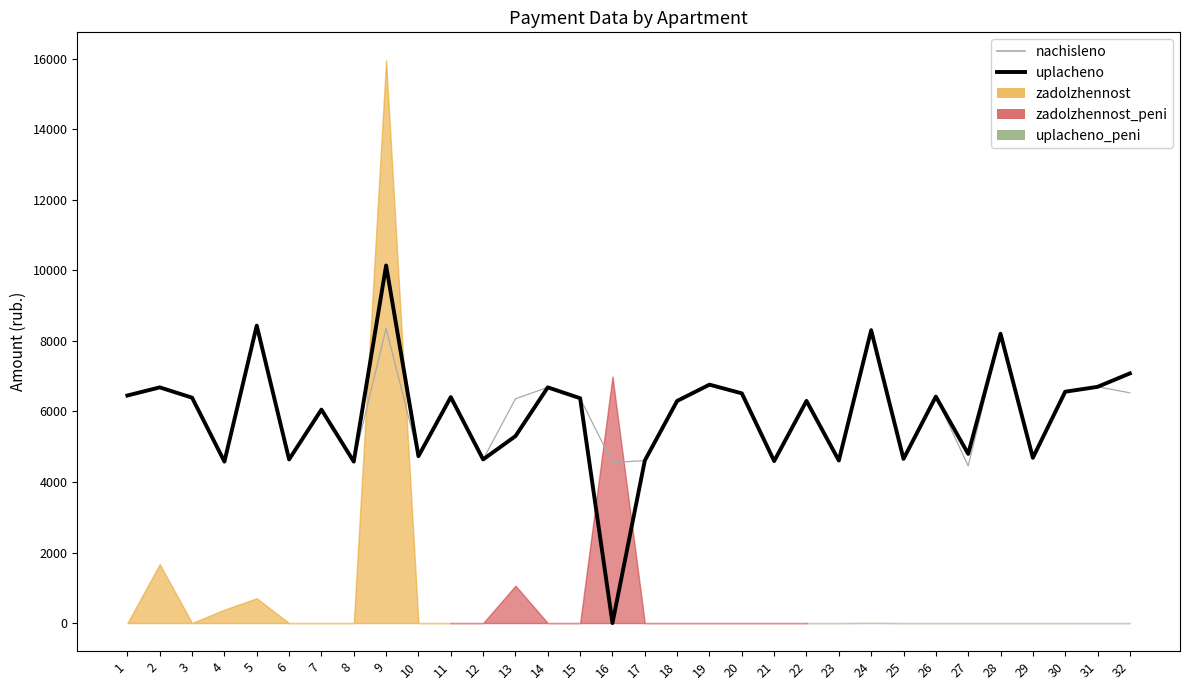

Which series changed the most between 16 and 18?

uplacheno